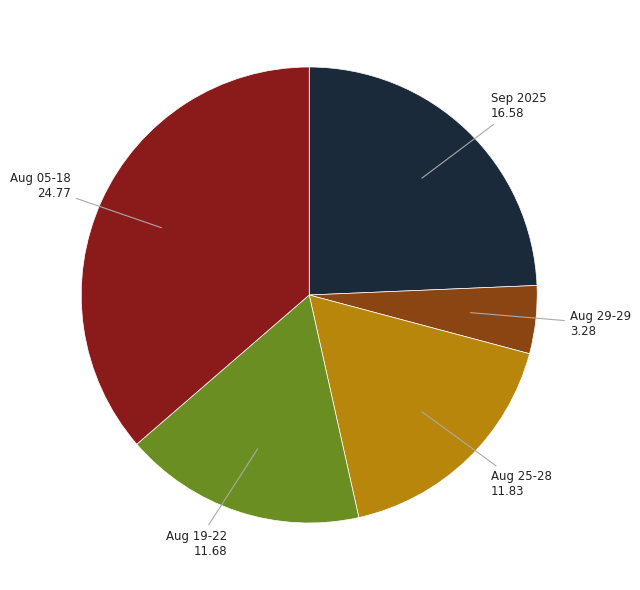

The Sep 2025 slice represents 24% of the pie. True or false?

True